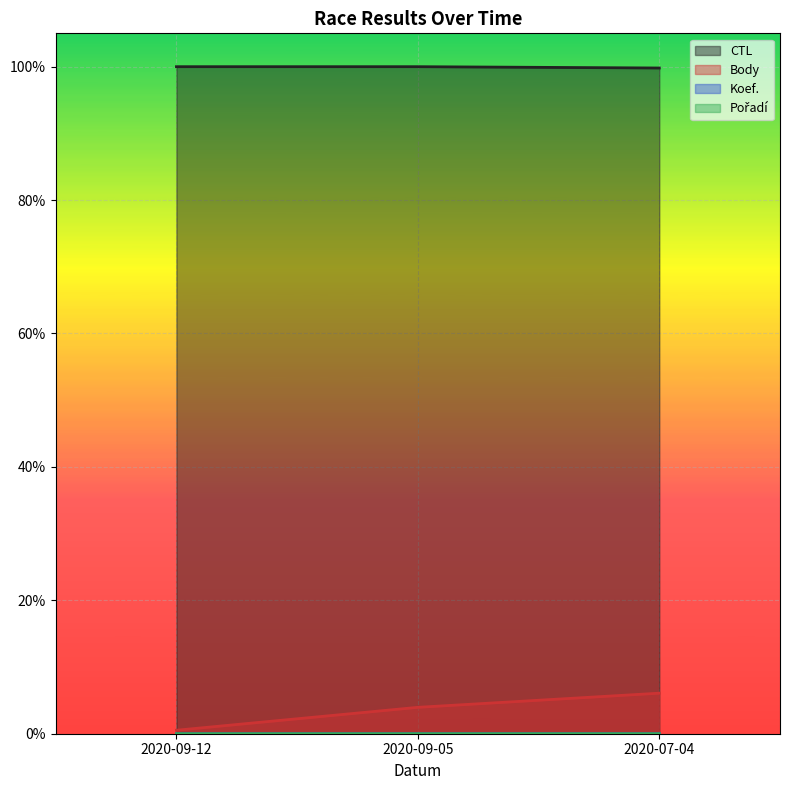

Between 2020-09-05 and 2020-09-12, which is larger?

2020-09-12